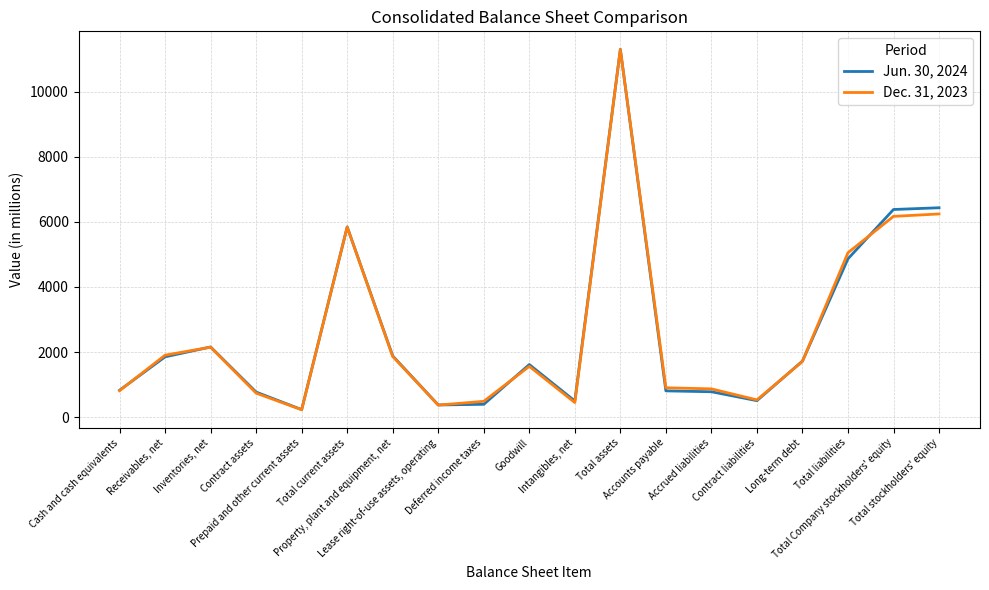

Is this an area chart (filled region under the line)?

No